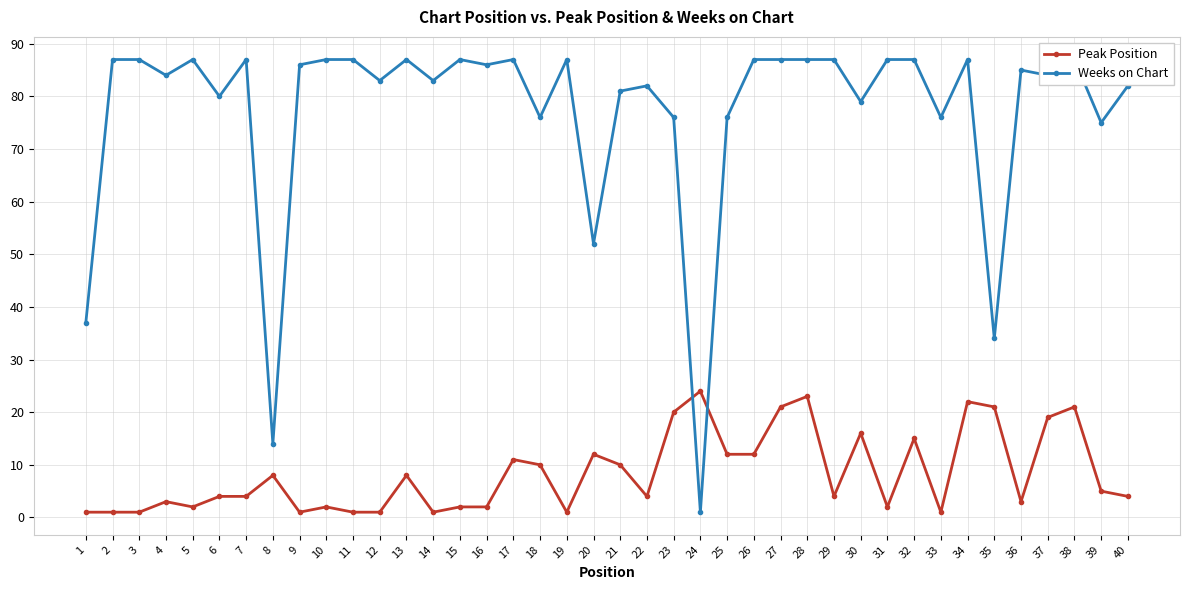

How many data points in Weeks on Chart are above 86?

18